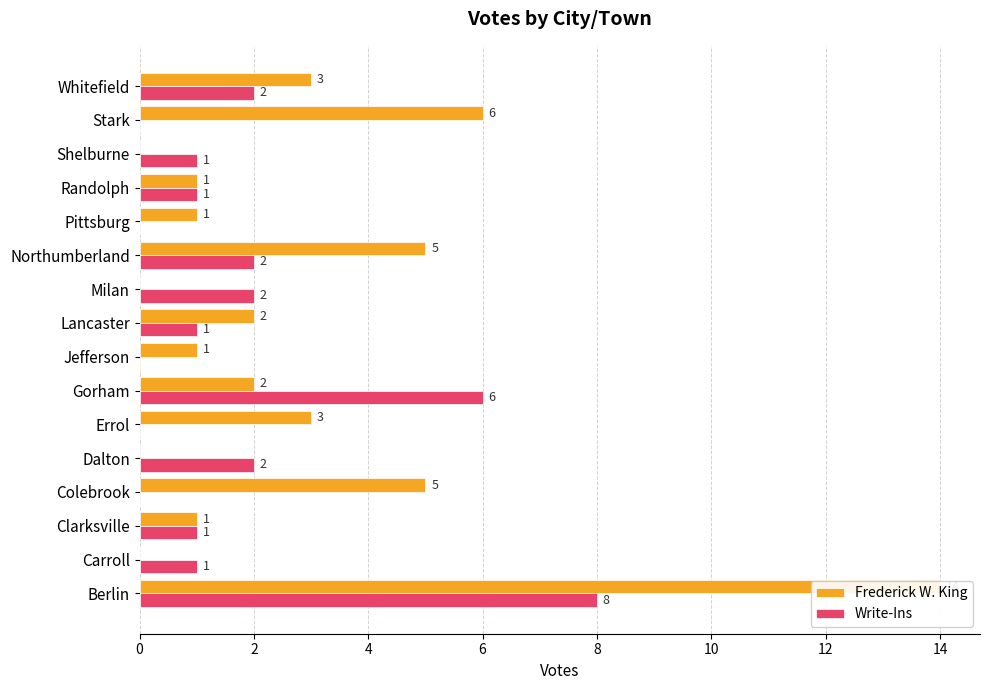

How many series are shown in this chart?

2